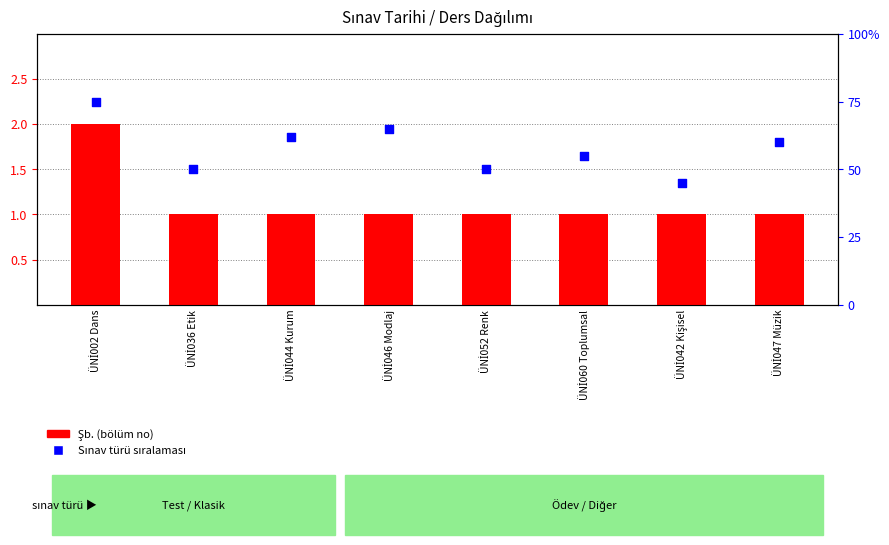

Which series has the largest total across all categories?

Sınav türü sıralaması